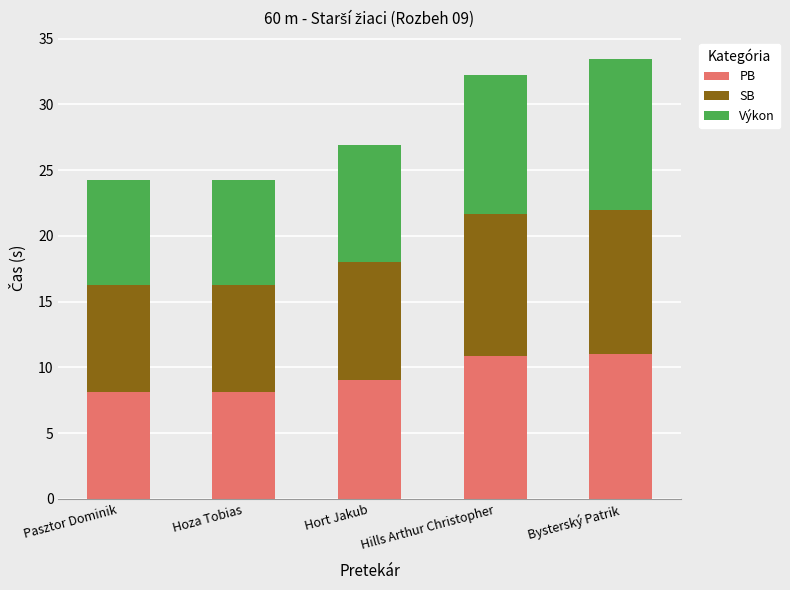

What is the total value across all series at Bysterský Patrik?

33.4